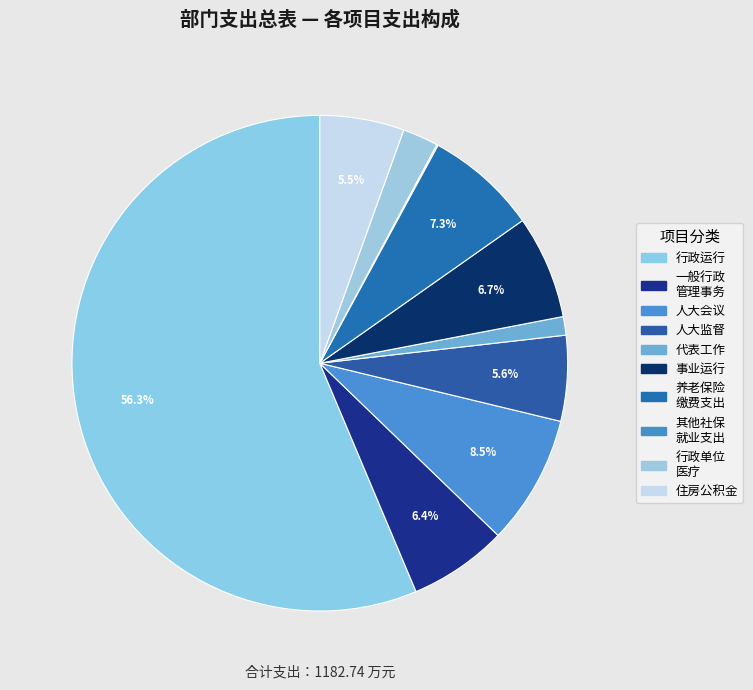

Which slice represents more than half of the pie?

行政运行